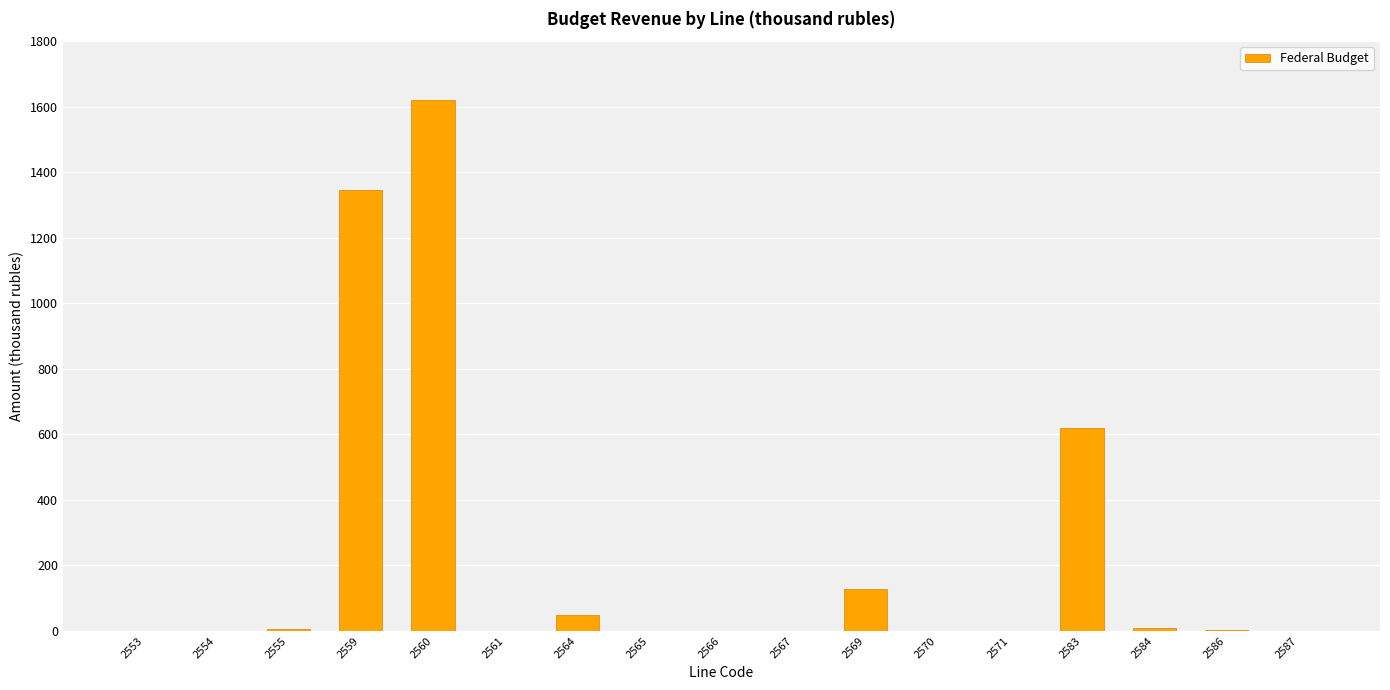

Count the number of categories in the chart.

17